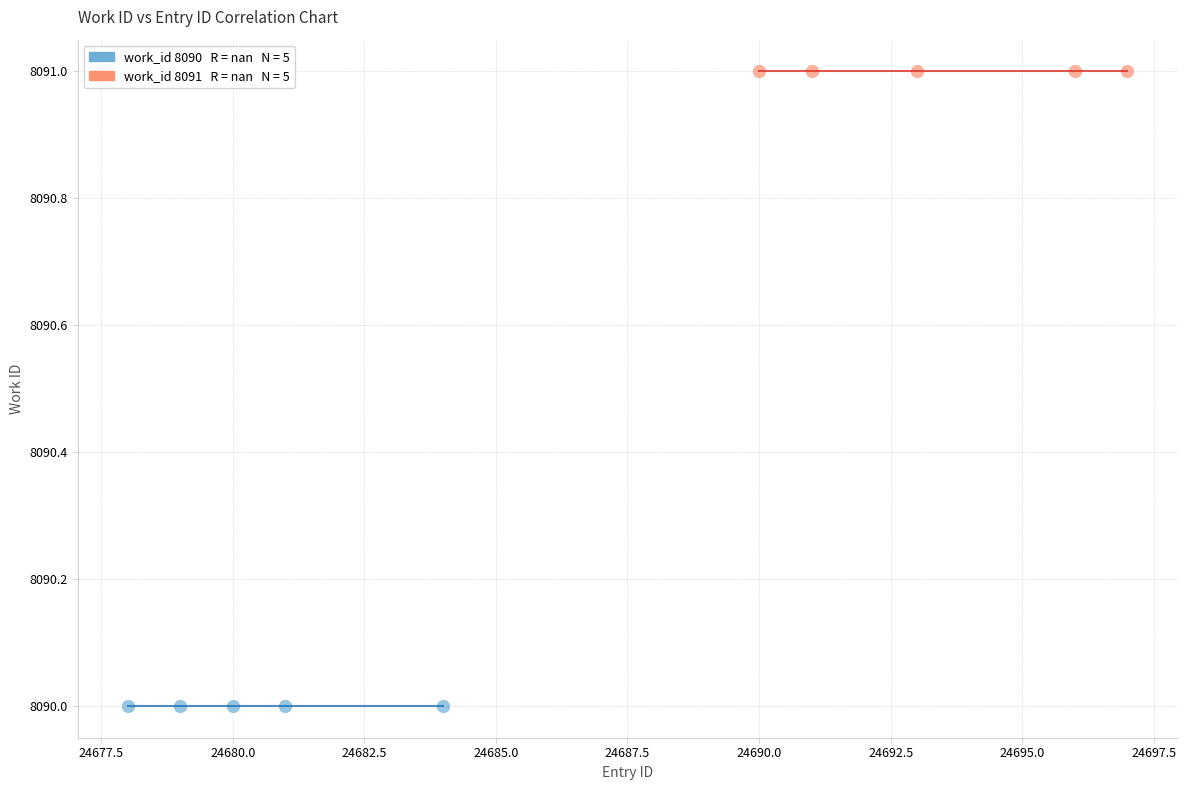

Which series reaches the minimum Y coordinate?

work_id 8090